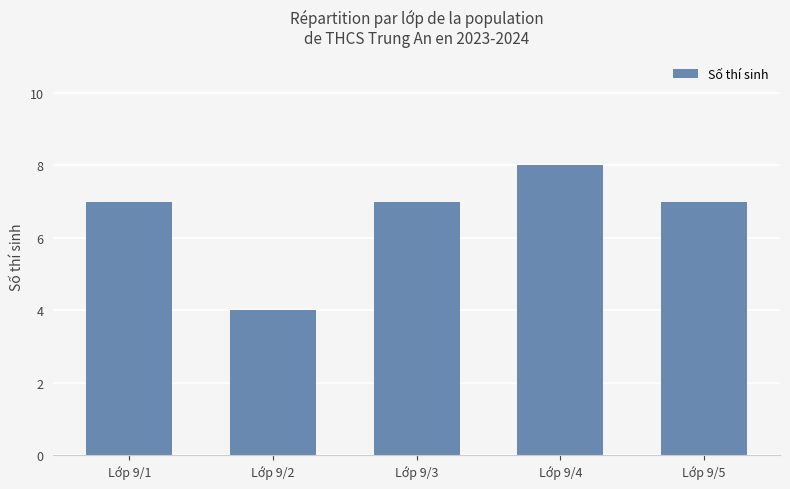

Which has a higher value, Lớp 9/5 or Lớp 9/2?

Lớp 9/5